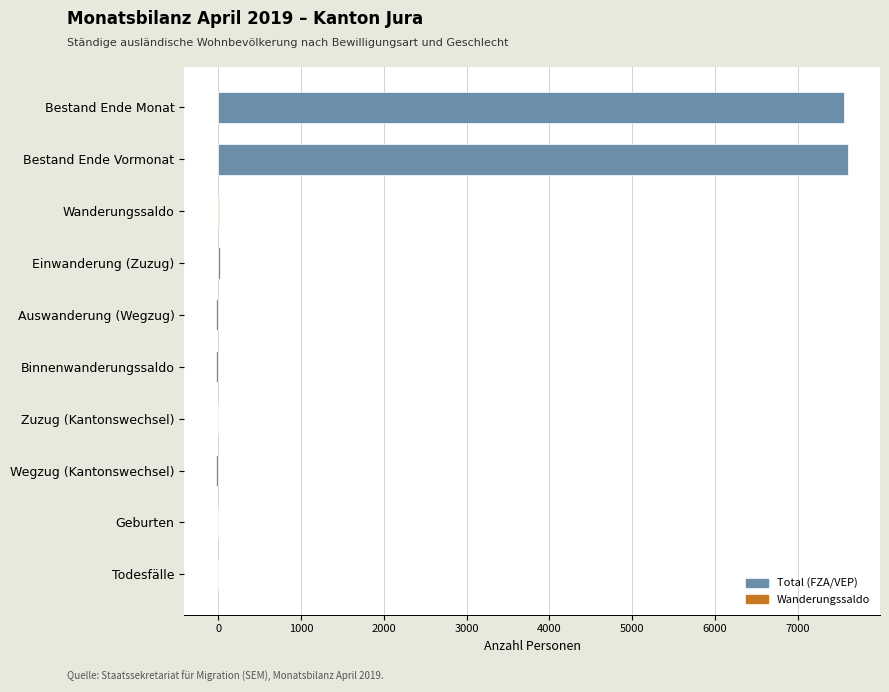

What is the sum of all values?

15144